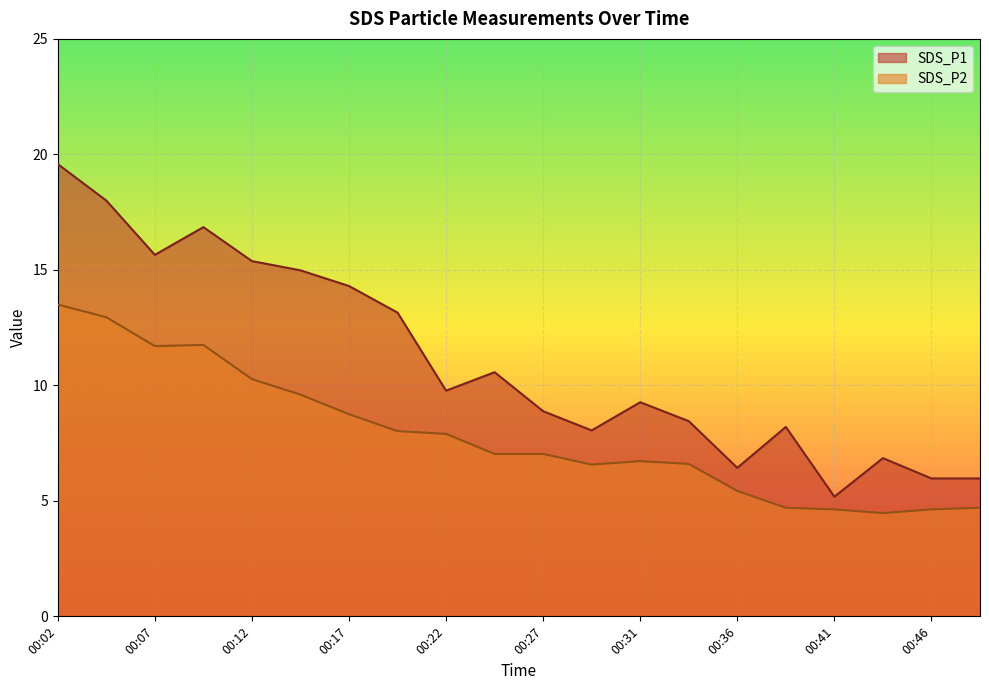

True or false: SDS_P1 and SDS_P2 cross at least once.

False